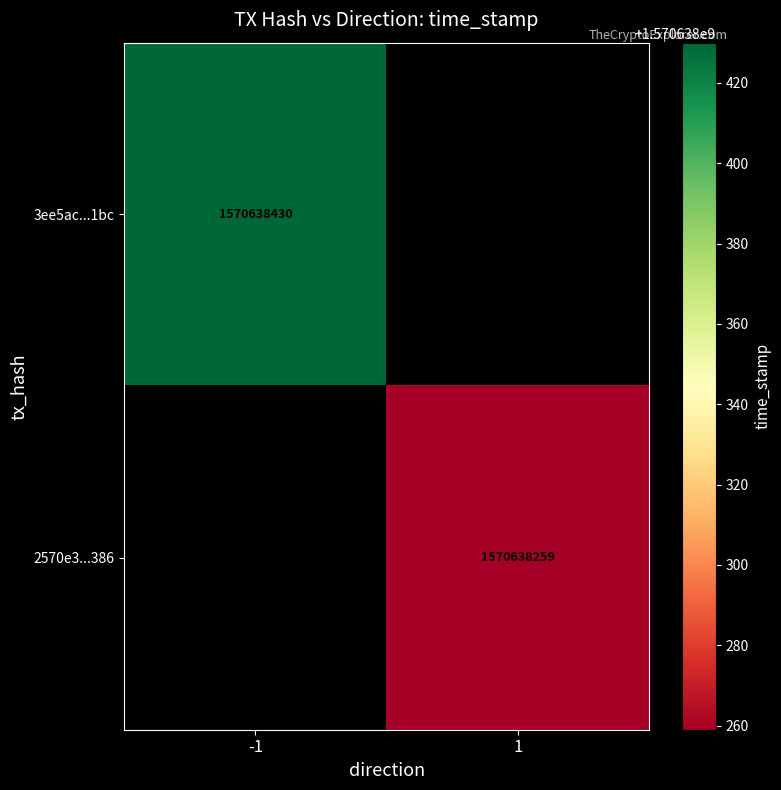

The value of 3ee5ac866598d9efd29939b75f9cdae4d54e1bc at direction is -1. True or false?

True